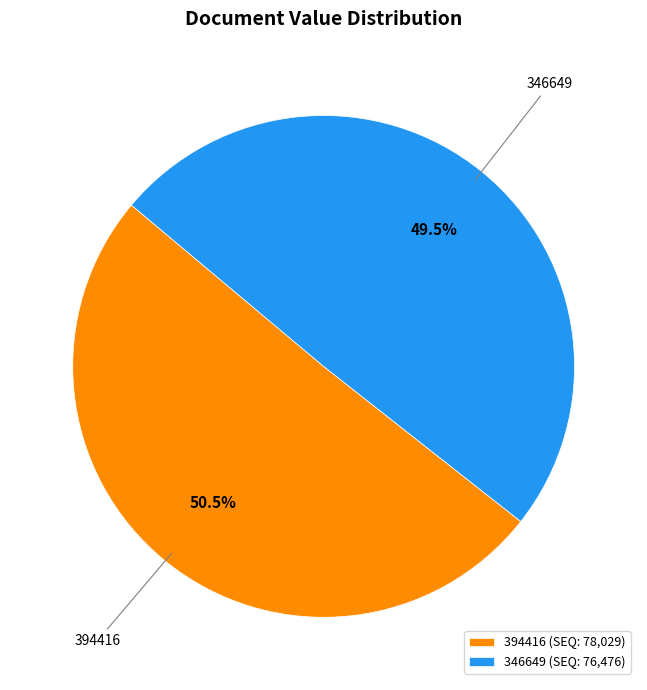

Do 346649 and 394416 together represent more than half of the pie?

Yes